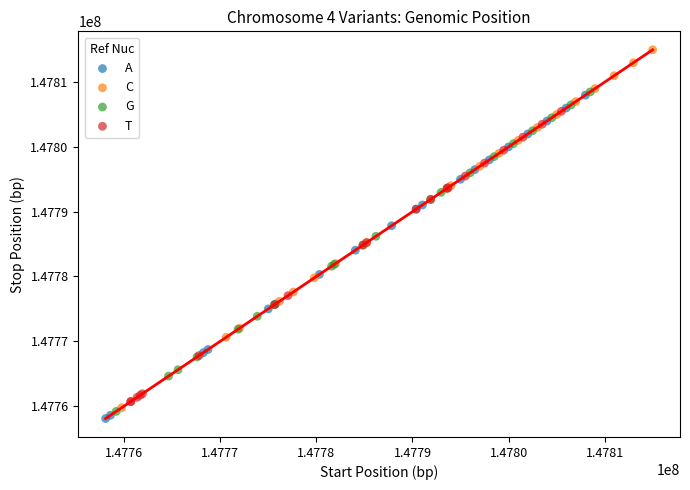

Which series reaches the maximum Y coordinate?

C